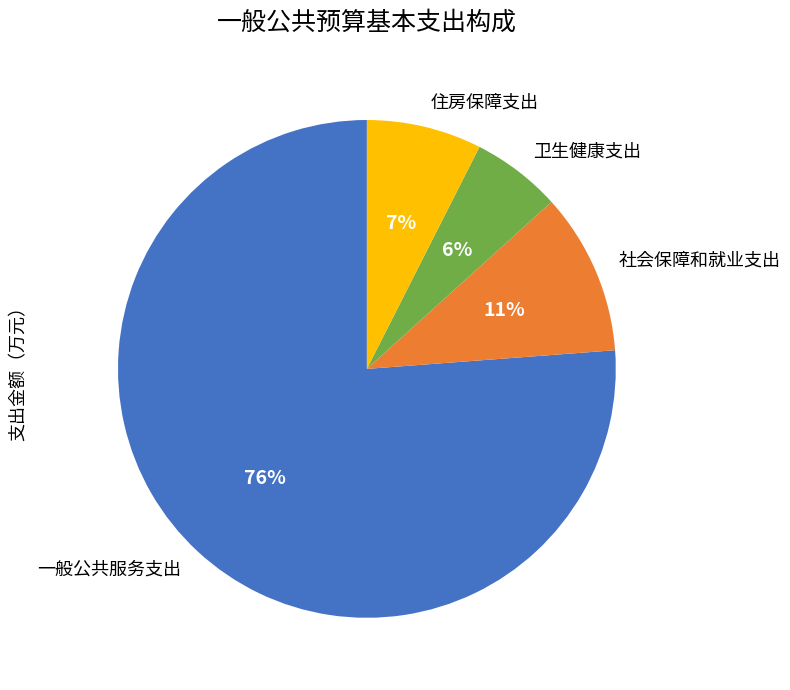

How many slices are in this pie chart?

4